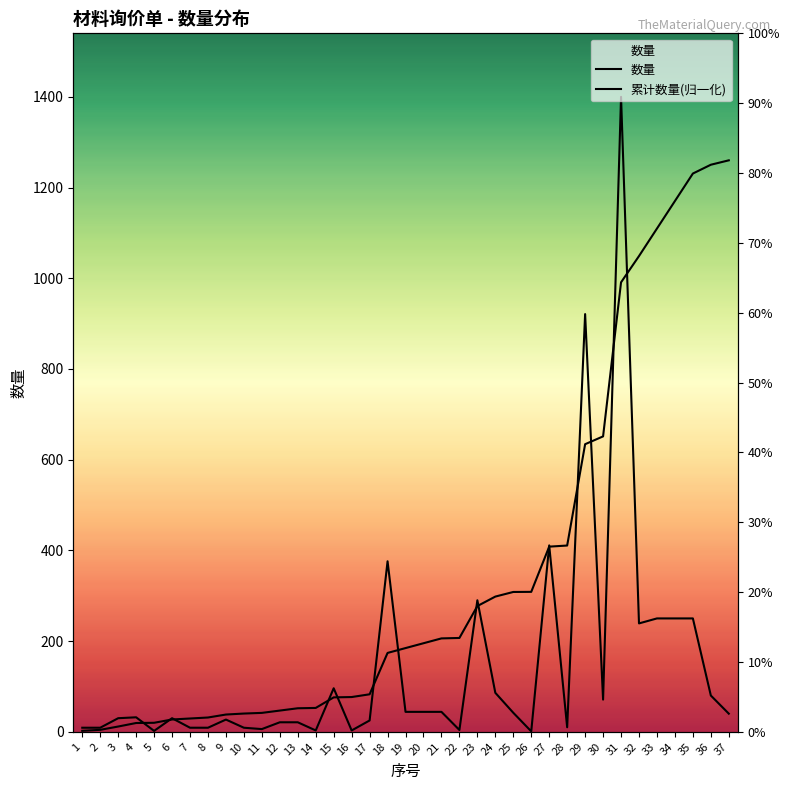

Which series ends up on top after the final intersection of 数量 and 累计数量(归一化)?

累计数量(归一化)